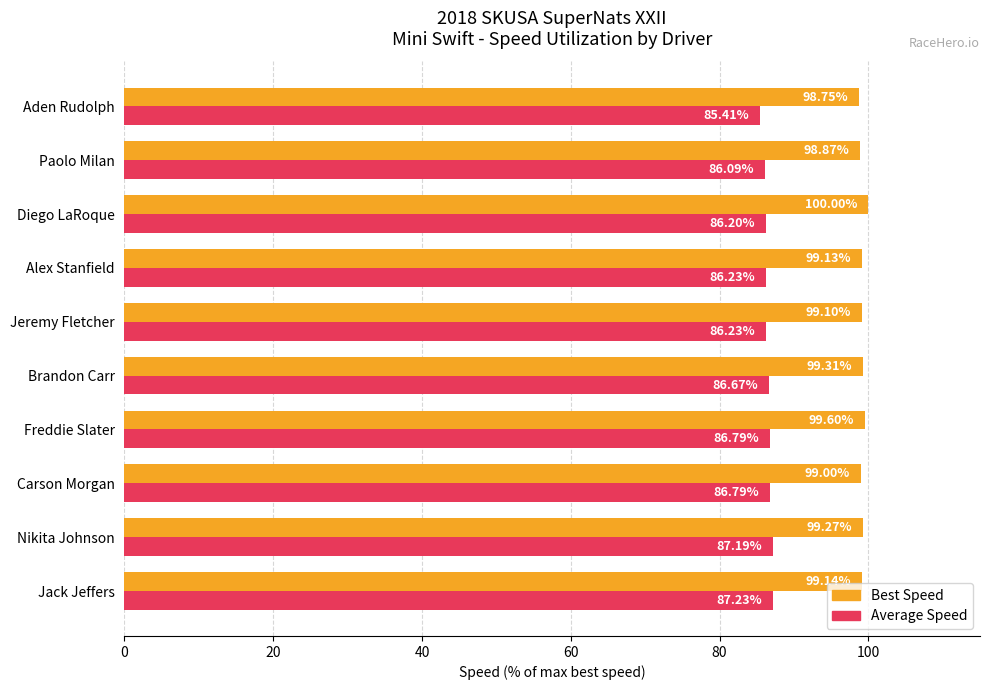

How many data points in Average Speed are less than 86?

1